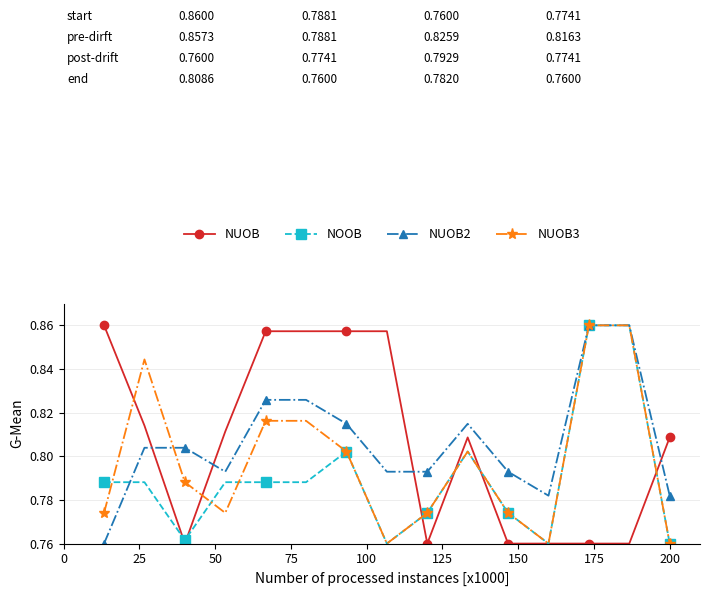

How many times do NUOB2 and NUOB cross each other?

4